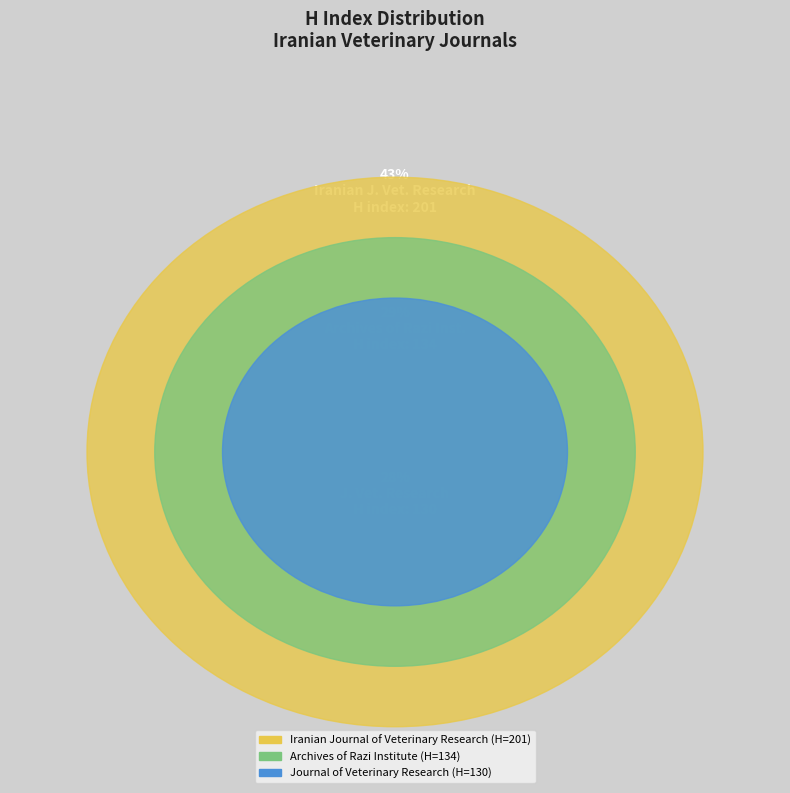

Is there any slice that represents more than half of the pie?

No